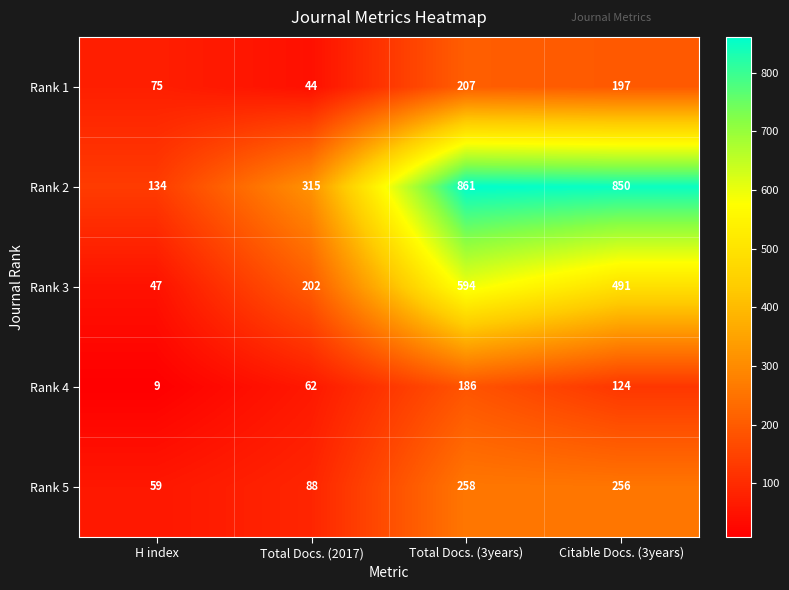

What is the average value of the Rank 5 series?

165